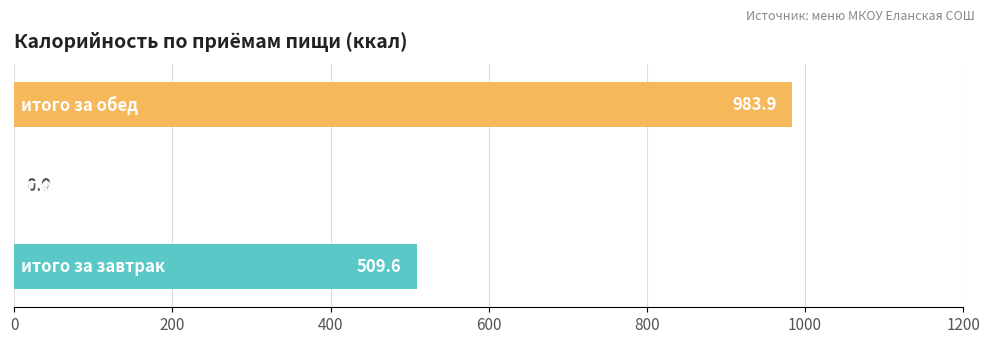

What is the sum of all values?

1493.5